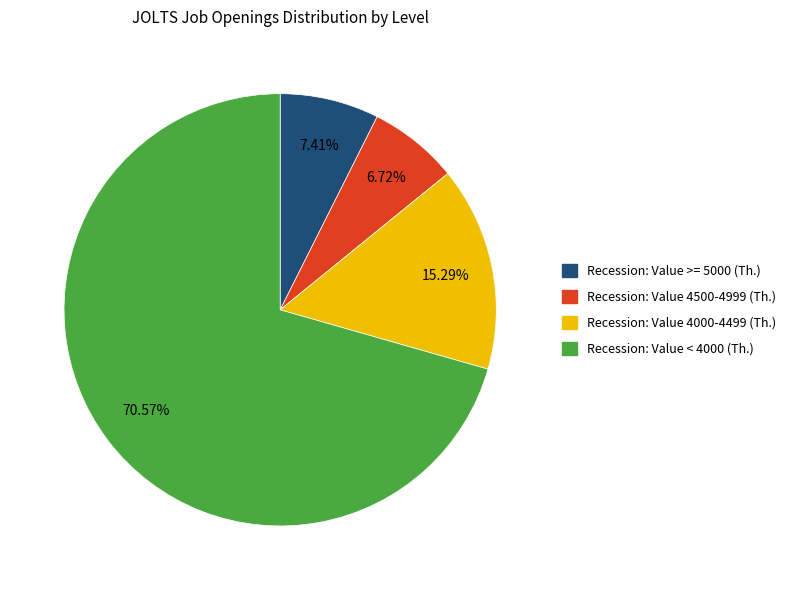

How many segments does this pie chart have?

4